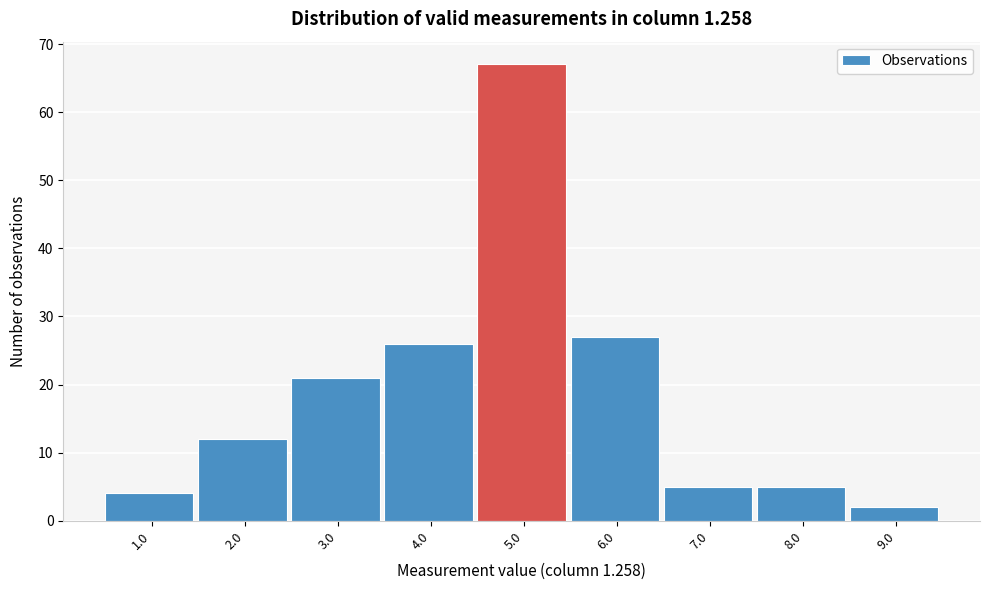

Reading right to left, list all the values displayed in this chart.

2	5	5	27	67	26	21	12	4